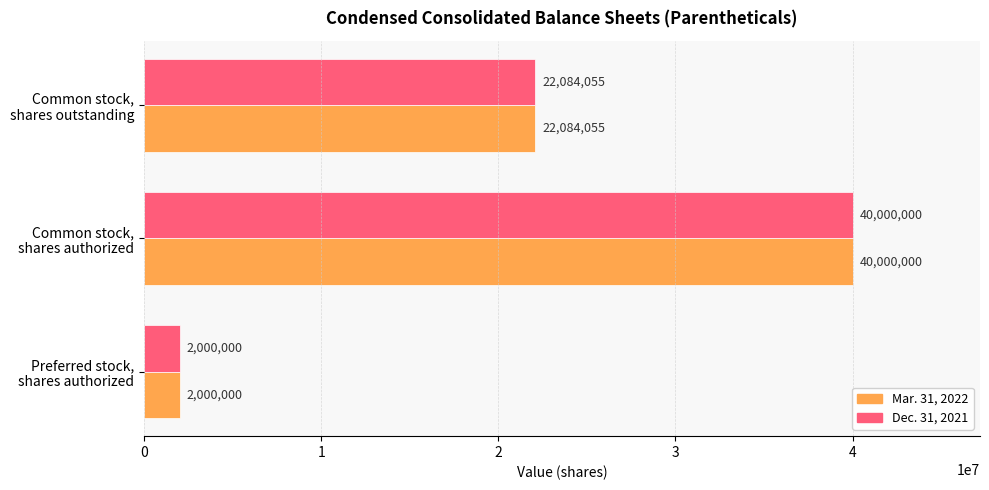

Count the Dec. 31, 2021 values in the range 2000000 to 40000000.

3